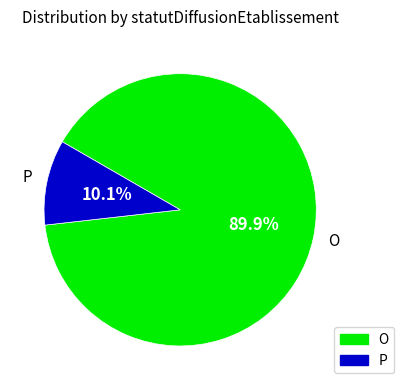

Which slice represents more than half of the pie?

O